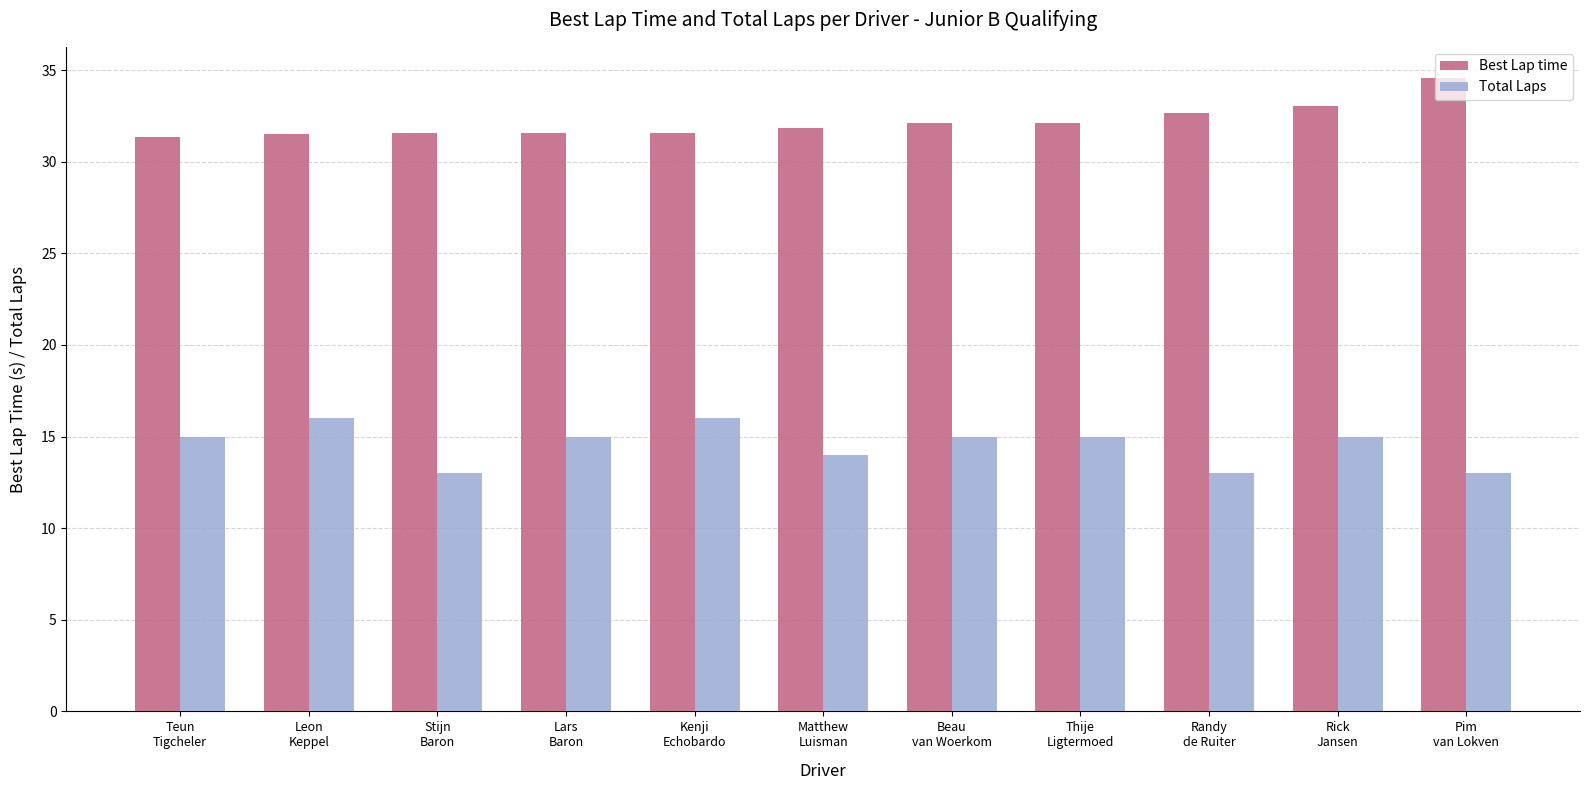

What is the smallest value displayed?

13.0